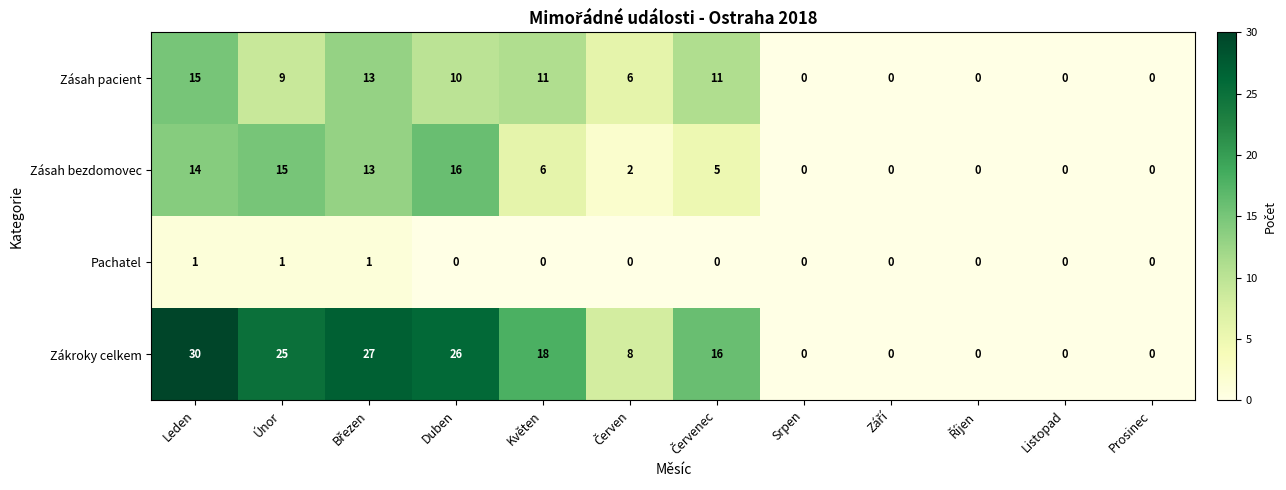

The value of Zákroky celkem at Květen is 18. True or false?

True